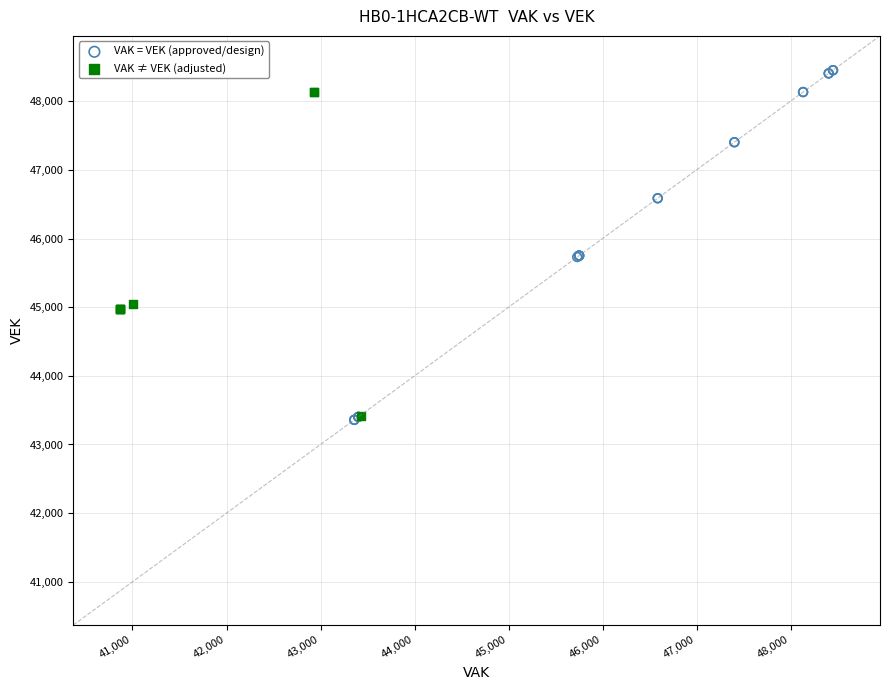

Which series has the largest Y range (max minus min)?

VAK = VEK (approved/design)